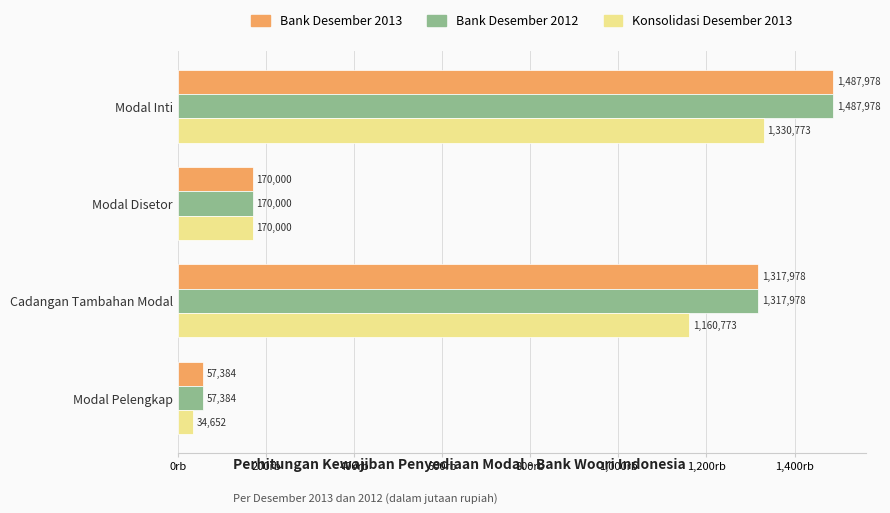

What position from the left is Modal Inti?

1